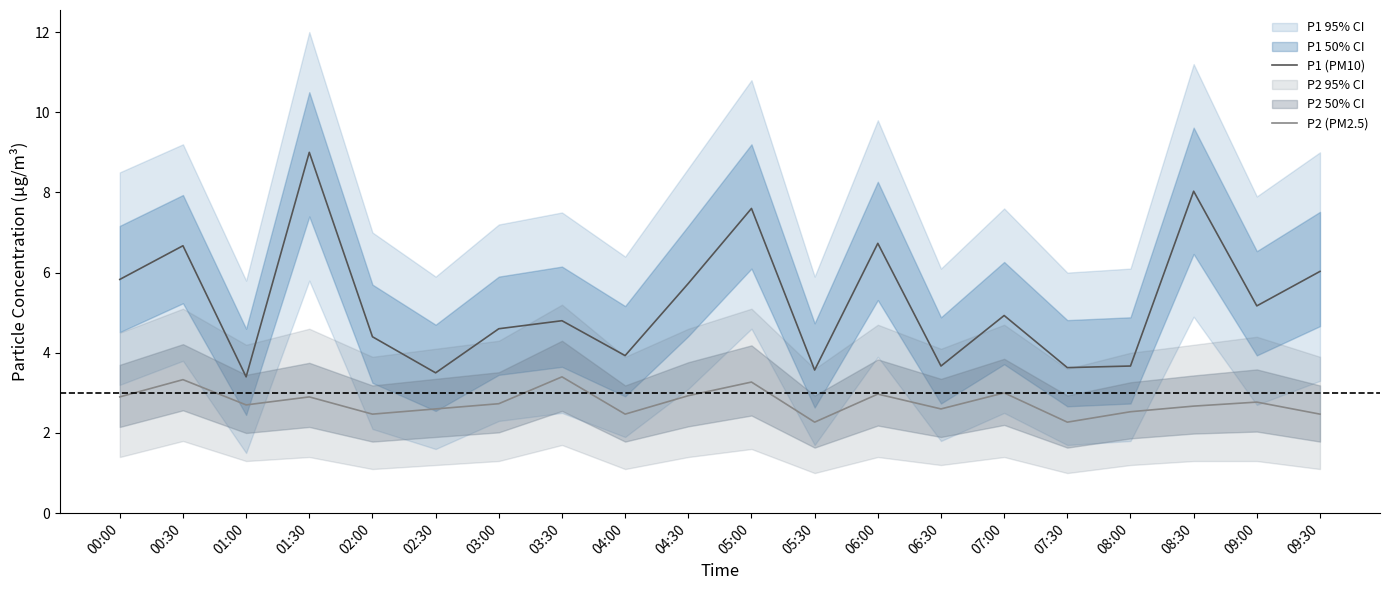

Is the value of P2 (PM2.5) at 05:30 greater than the value of P1 (PM10) at 06:30?

No